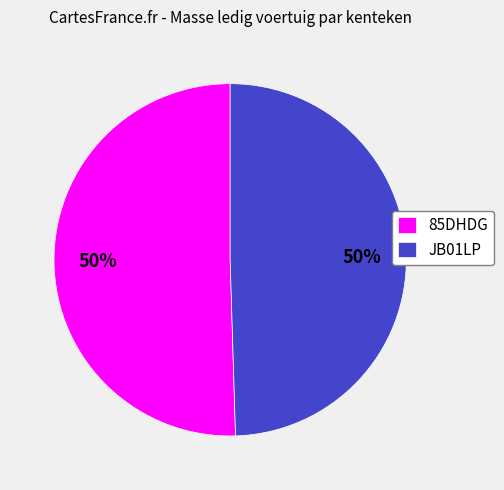

To the nearest percent, what is the average slice percentage?

50%